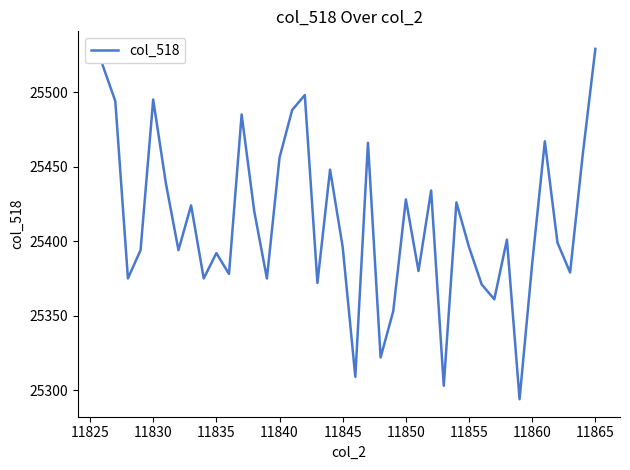

True or false: the data has more than 0 interior local peaks.

True